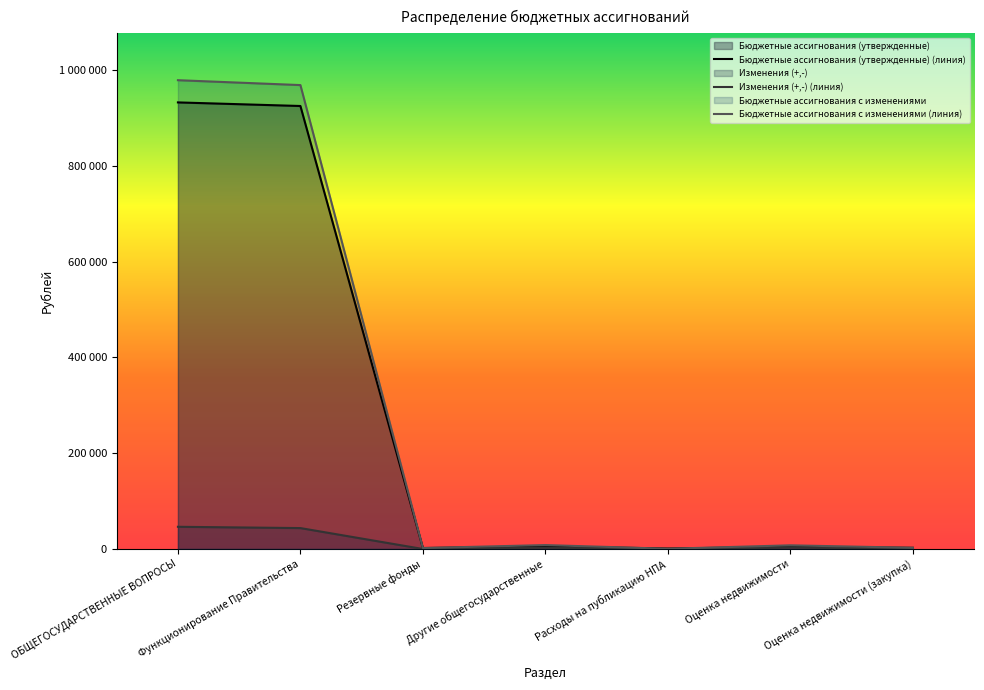

Which category has the highest value in the Бюджетные ассигнования (утвержденные) series?

ОБЩЕГОСУДАРСТВЕННЫЕ ВОПРОСЫ